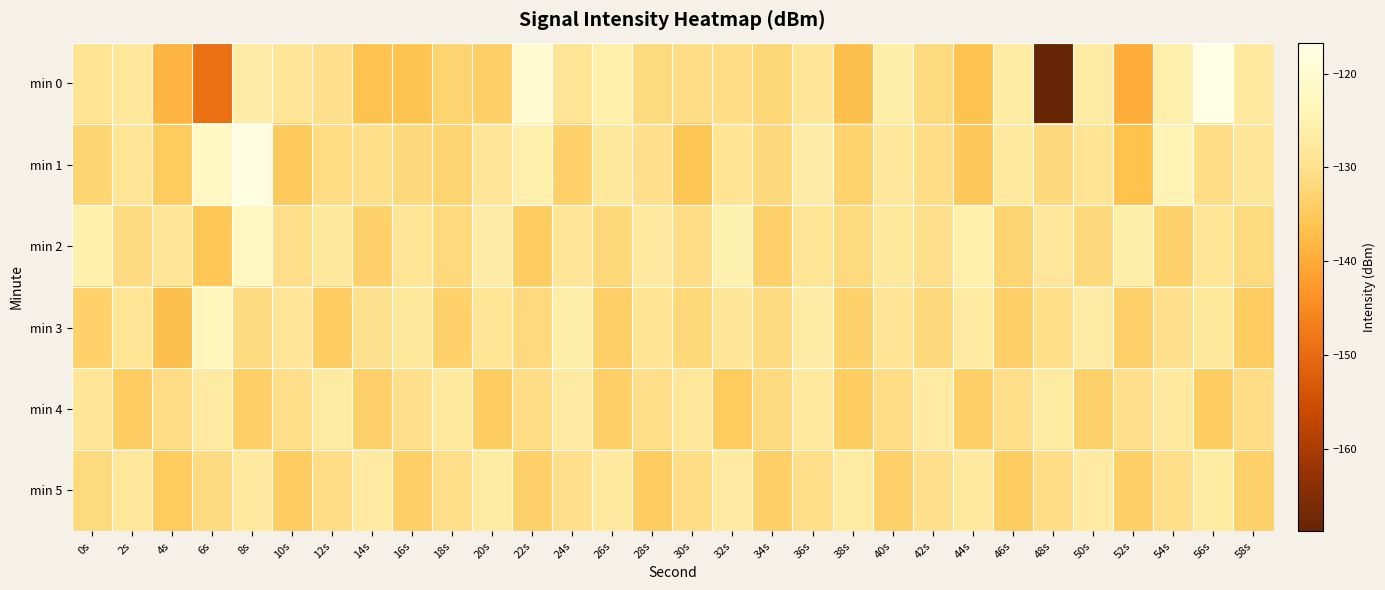

Rank the series by their maximum value, from lowest to highest.

min 4, min 5, min 3, min 2, min 1, min 0